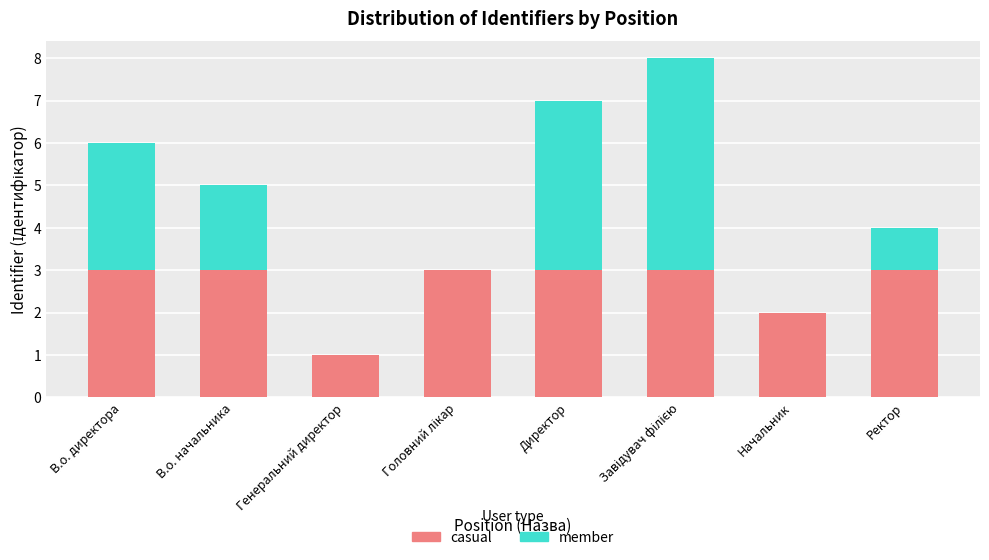

Are the bars grouped side by side (vs. stacked)?

No